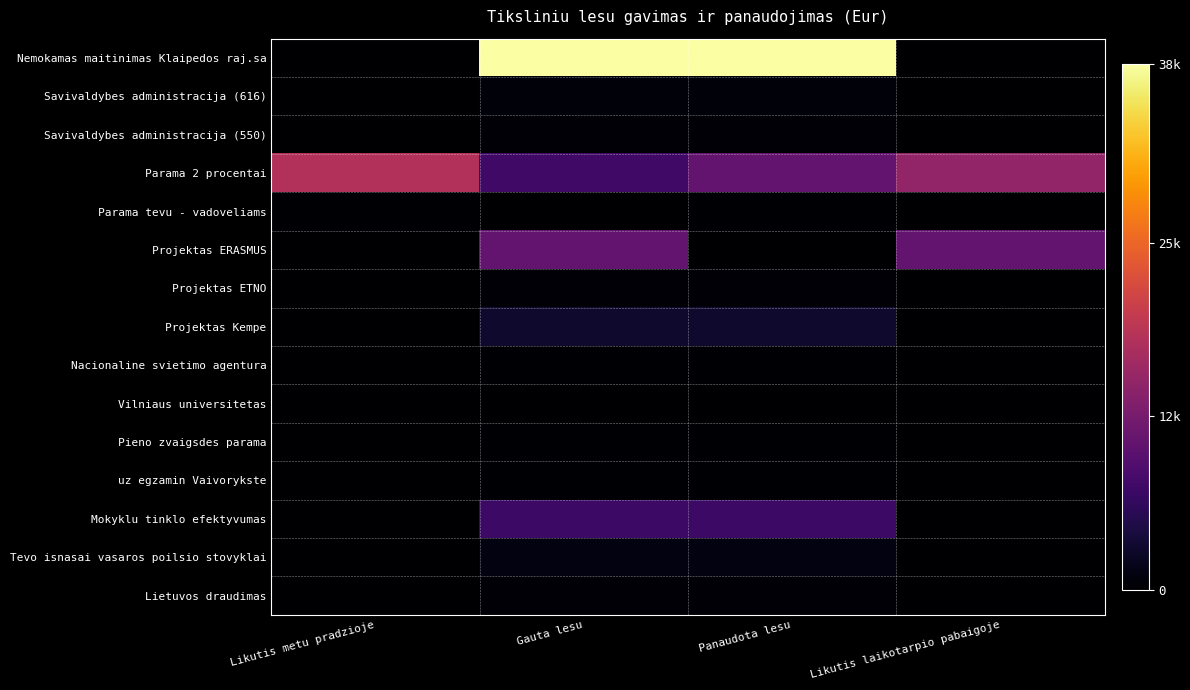

What is the difference between the highest and lowest values at Panaudota lesu?

37869.1